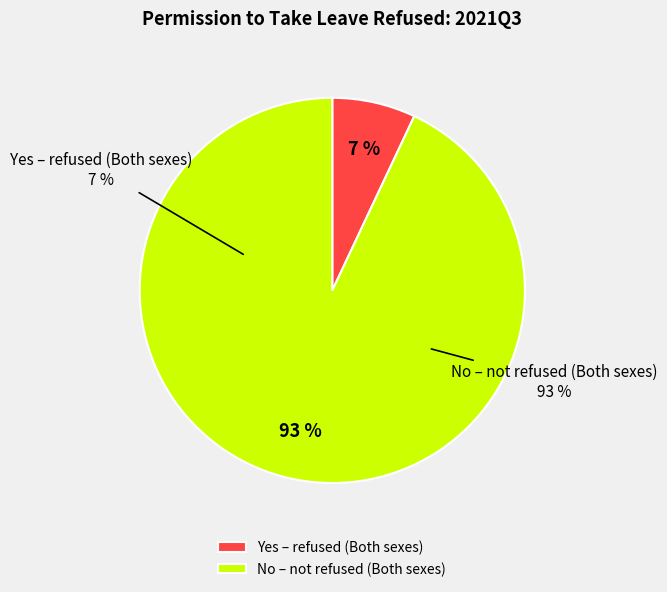

Is the sum of Yes - Female 7.5% and Yes - Male 6.5% greater than half?

No